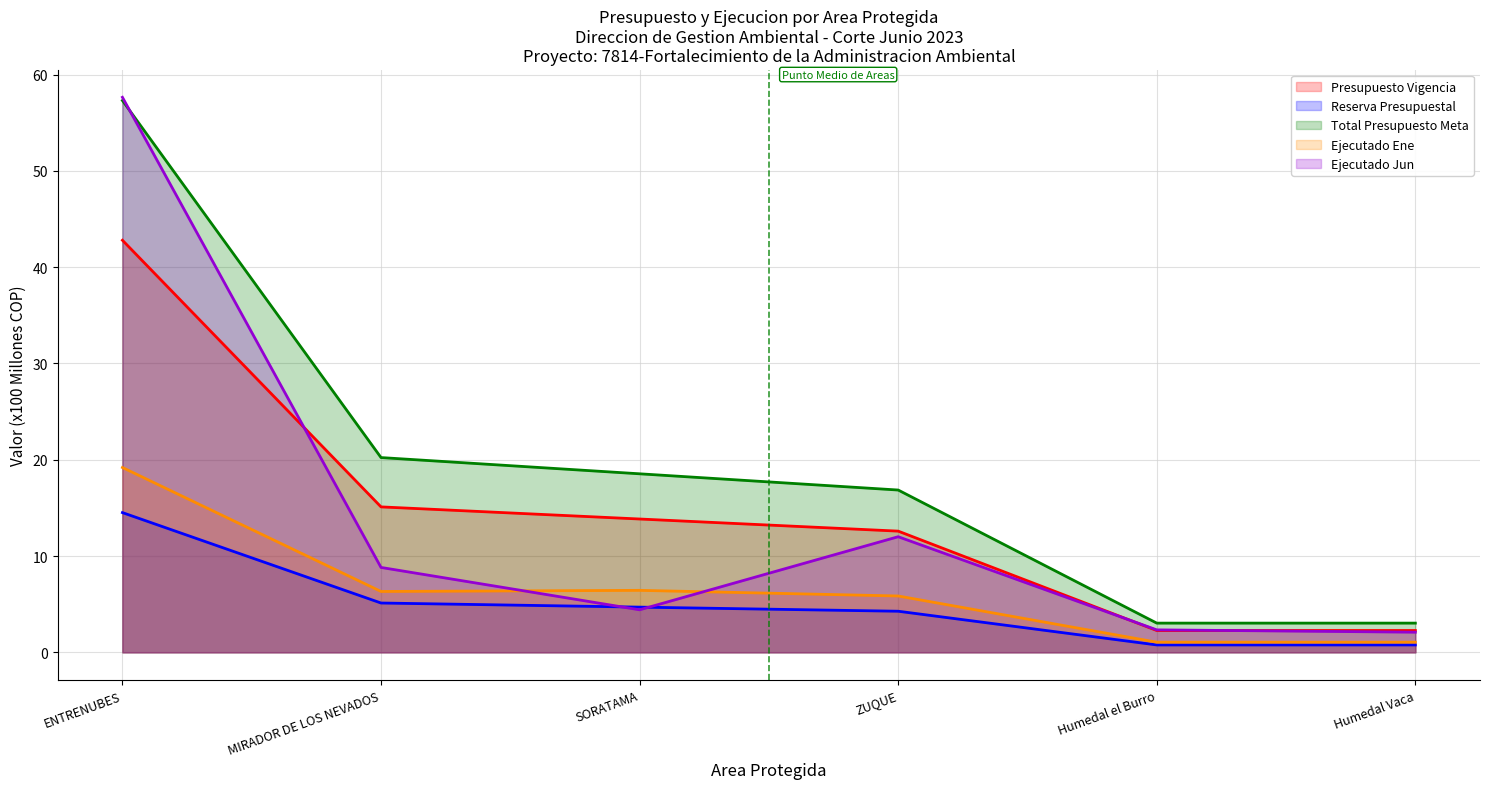

Which series changed the most between ENTRENUBES and ZUQUE?

Ejecutado Jun